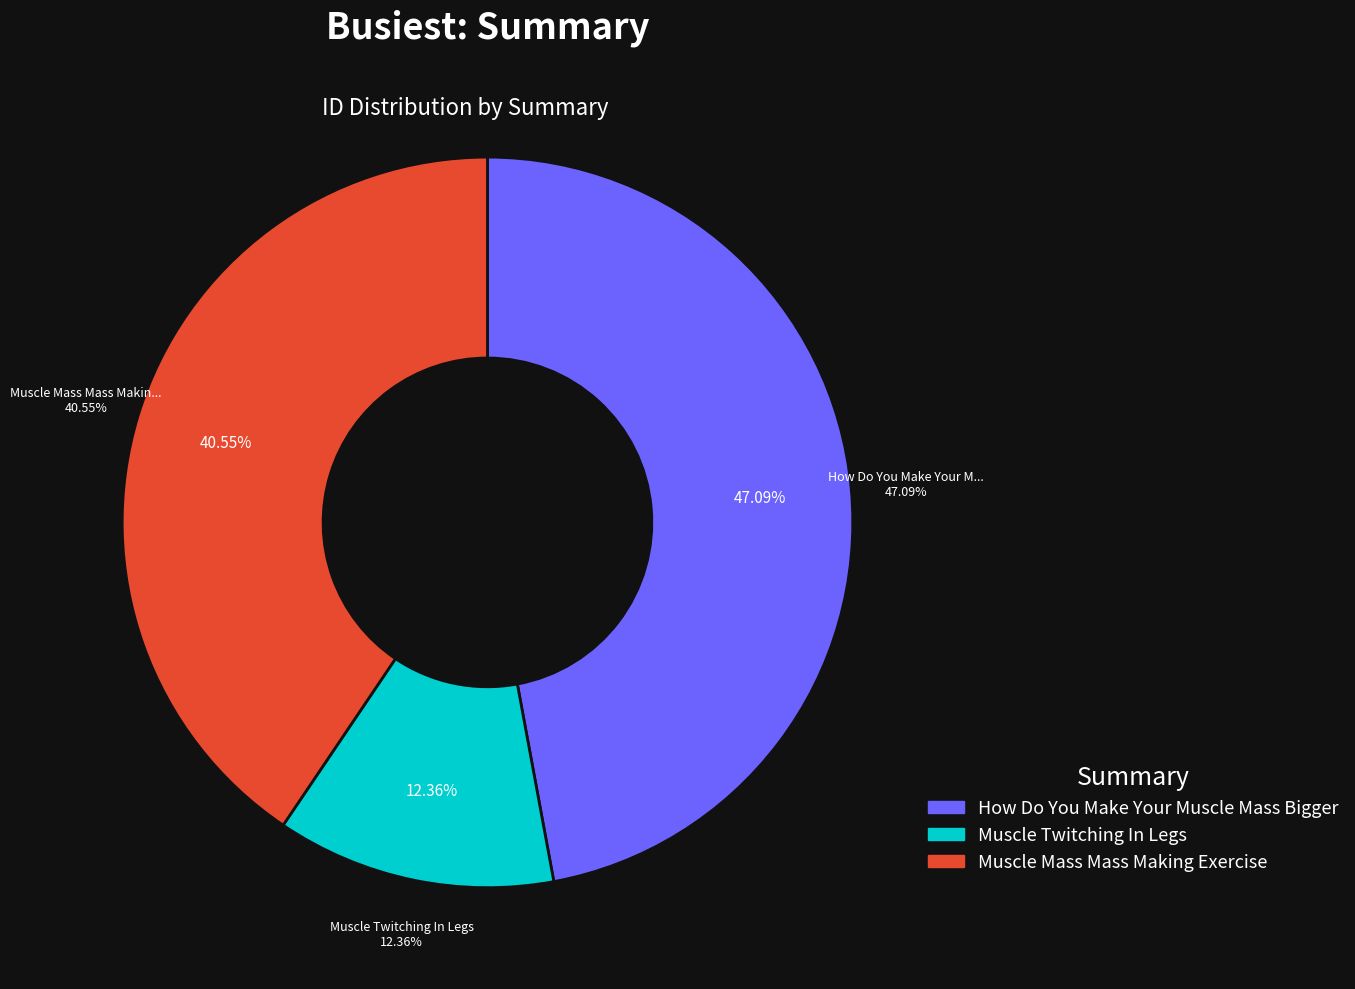

Which has a higher value, Muscle Mass Mass Making Exercise or How Do You Make Your Muscle Mass Bigger?

How Do You Make Your Muscle Mass Bigger